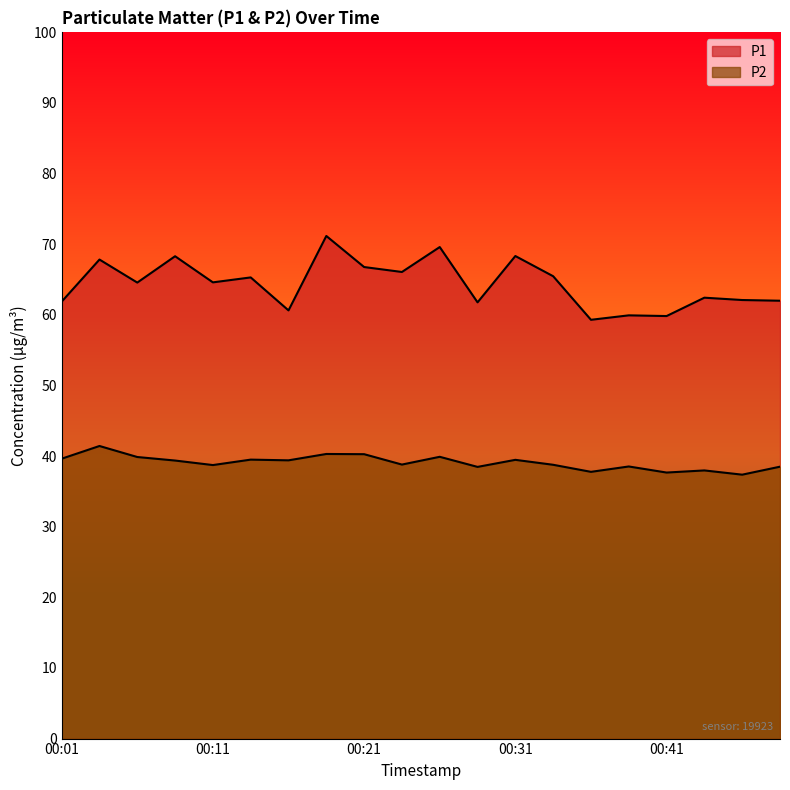

What is the sum of all P2 values?

781.7